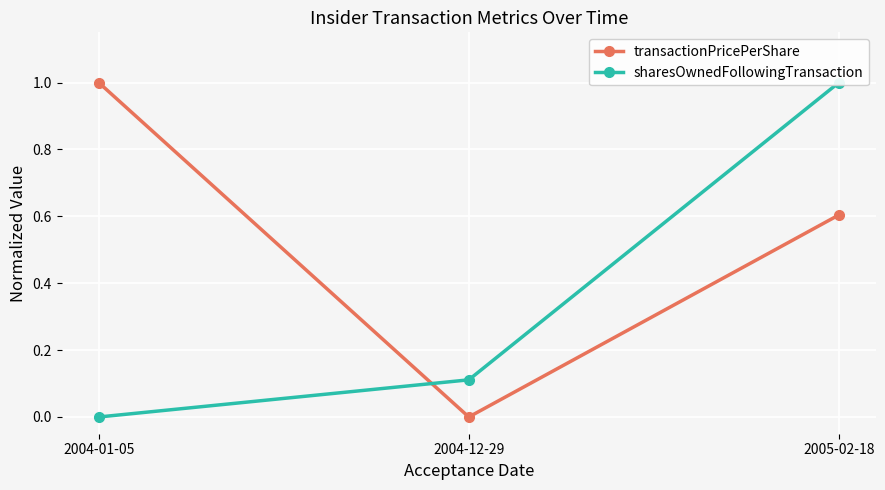

Which category has the lowest value across all series?

2004-12-29